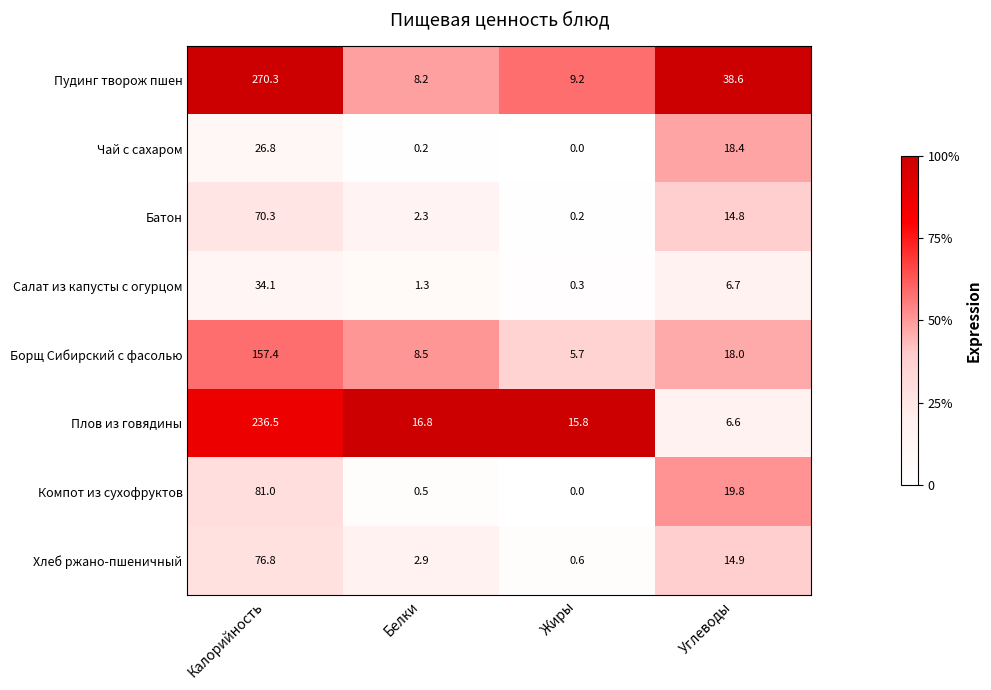

What is the sum of all Плов из говядины values?

275.7